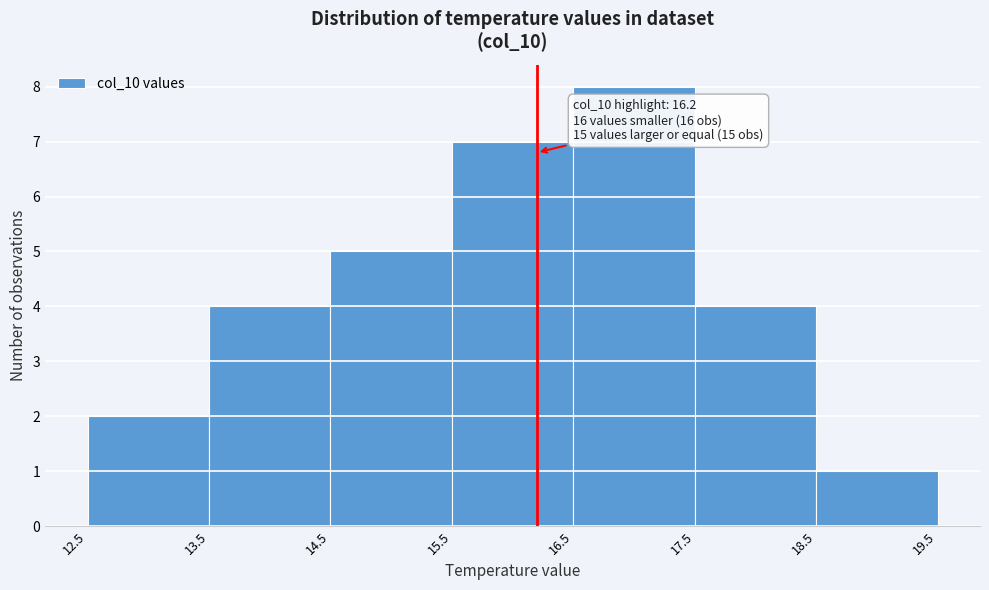

Over which range of the x-axis is the bar tallest?

16.5 to 17.5